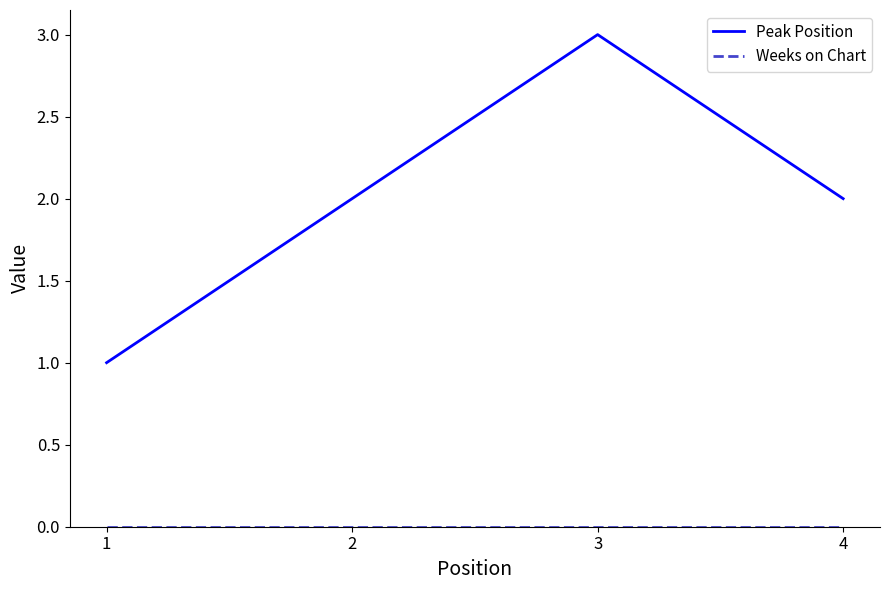

Which series has the largest range (max minus min)?

Peak Position